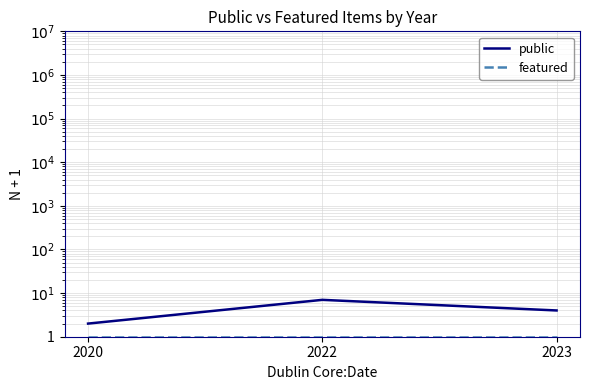

At which category is the sum across all series the highest?

2022